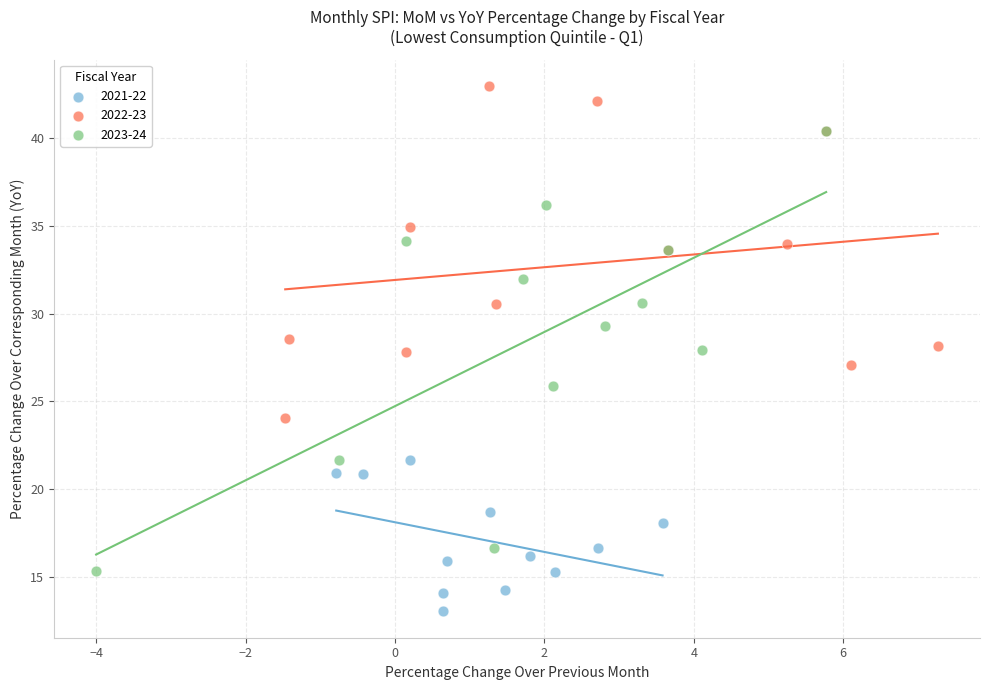

Which series has the widest spread of Y values?

2023-24